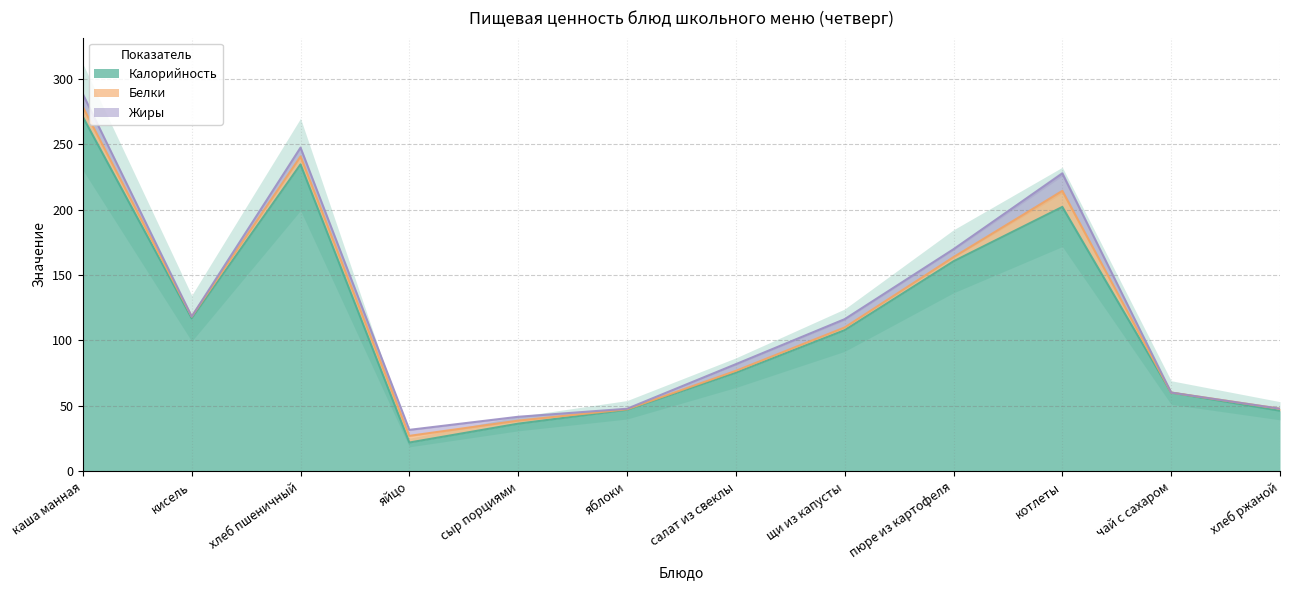

Does the chart have visible grid lines?

Yes